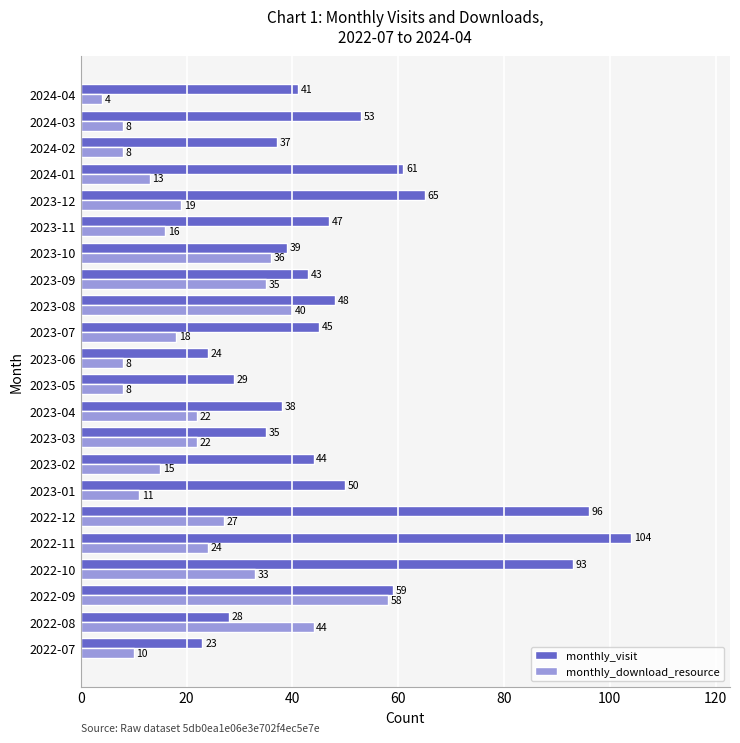

What is the difference between the maximum and minimum values in the monthly_visit series?

81